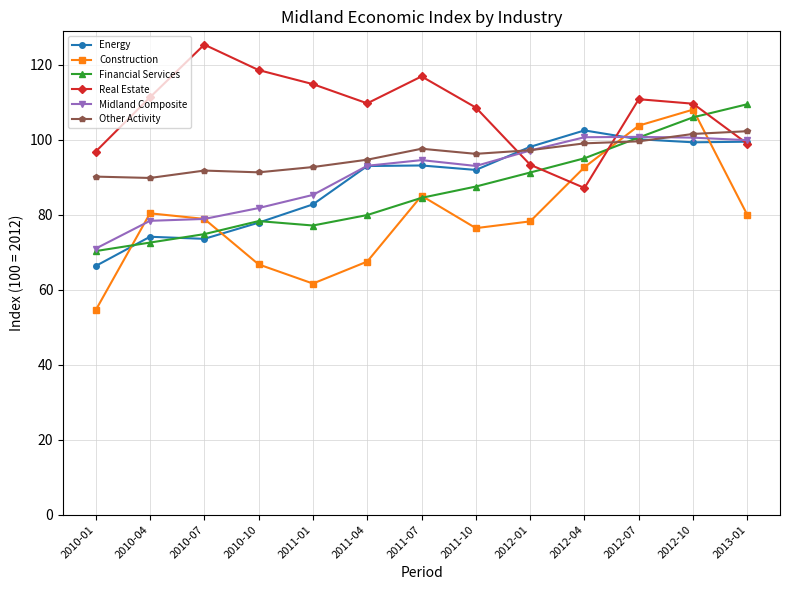

What is the label of the 10th point from the left?

2012-04